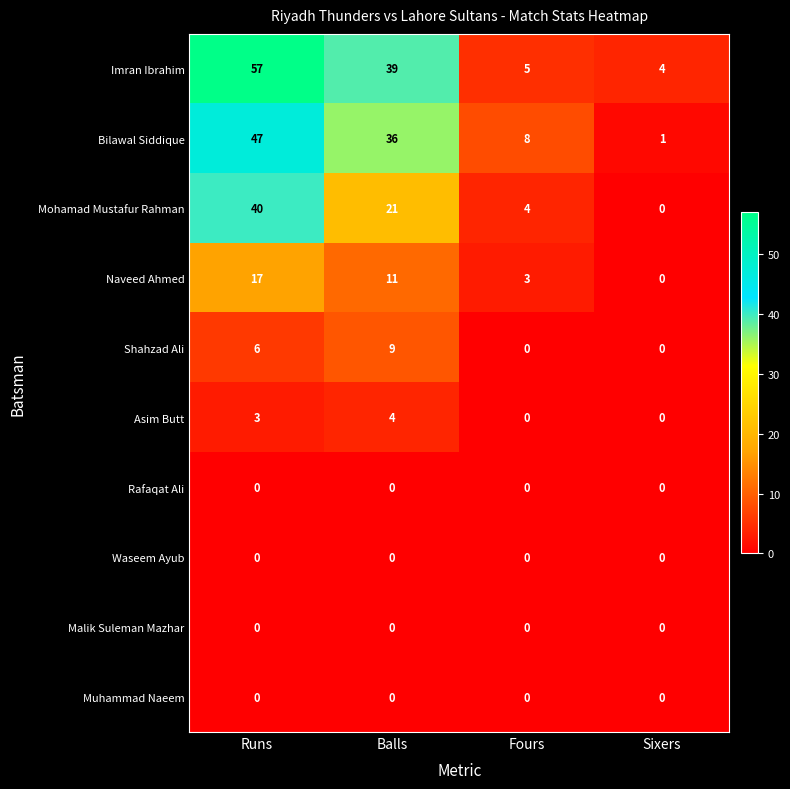

What is the sum of all Imran Ibrahim values?

105